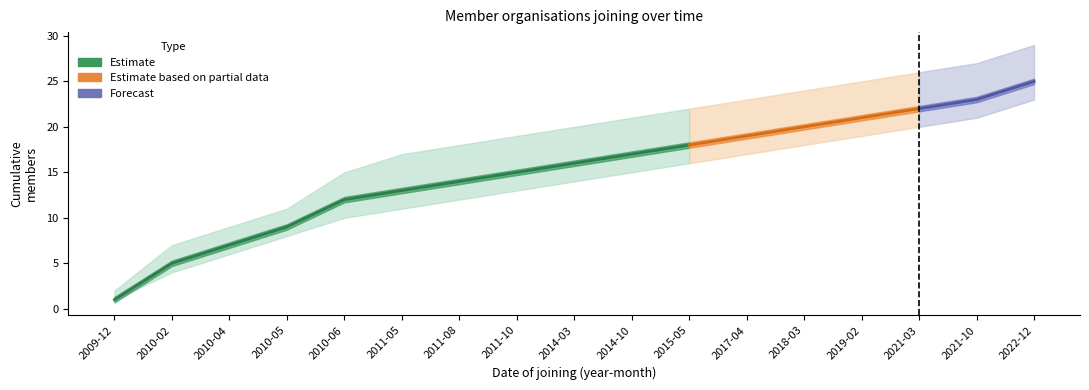

List the labels in order of Upper bound value, smallest first.

2009-12, 2010-02, 2010-04, 2010-05, 2010-06, 2011-05, 2011-08, 2011-10, 2014-03, 2014-10, 2015-05, 2017-04, 2018-03, 2019-02, 2021-03, 2021-10, 2022-12